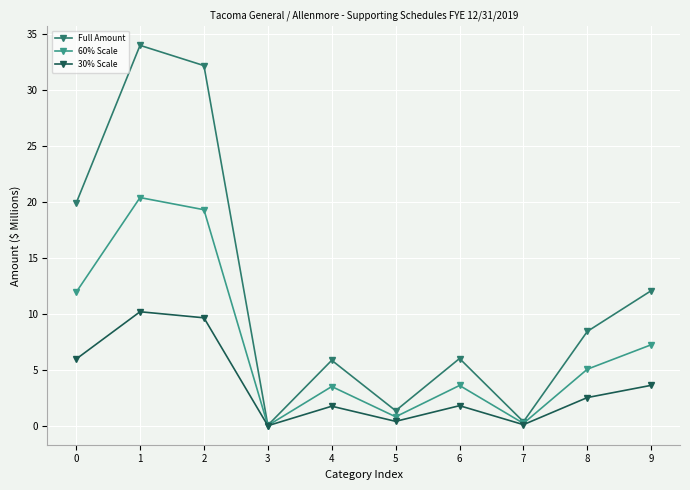

What is the approximate value of 30% Scale at 4?

1.8